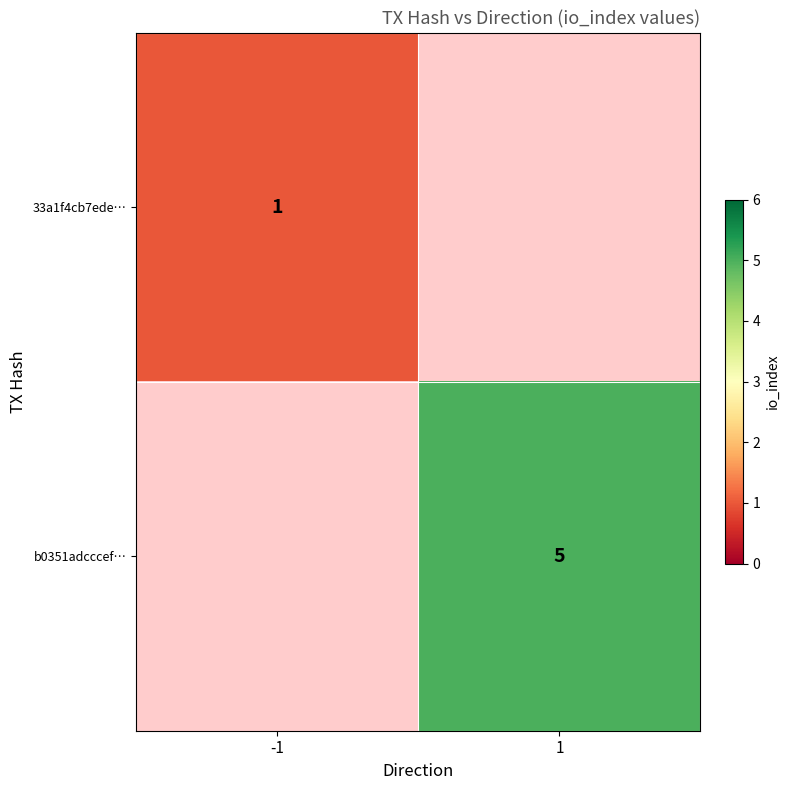

The value of b0351adcccef… at 1 is 5. True or false?

True